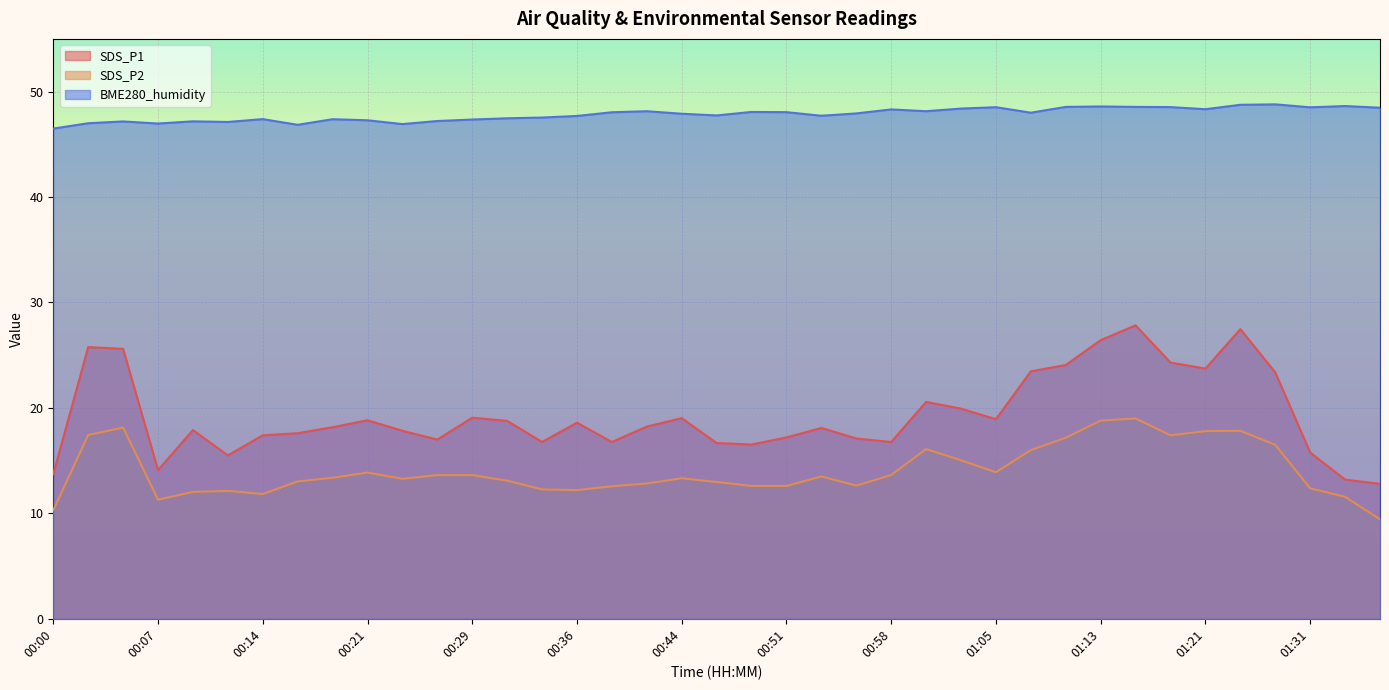

List the series in order of their overall mean, highest first.

BME280_humidity, SDS_P1, SDS_P2